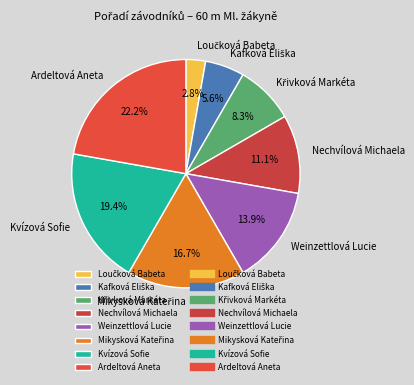

Does any single category account for the majority?

No